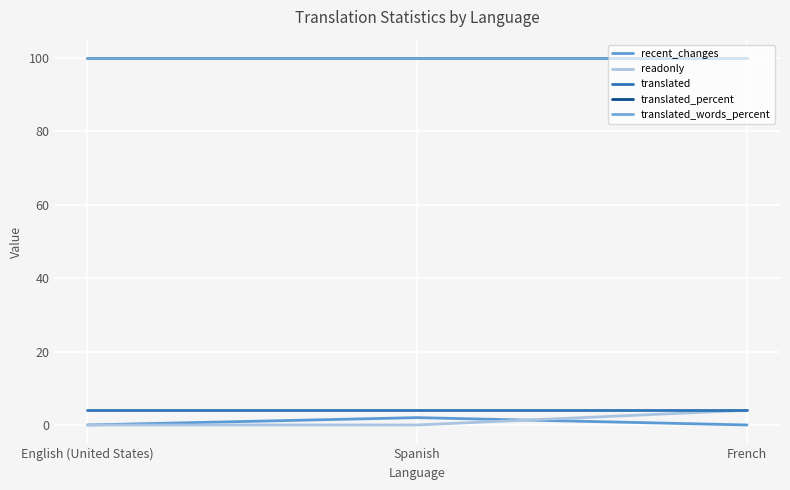

Is it true that readonly equals 0 at Spanish?

True